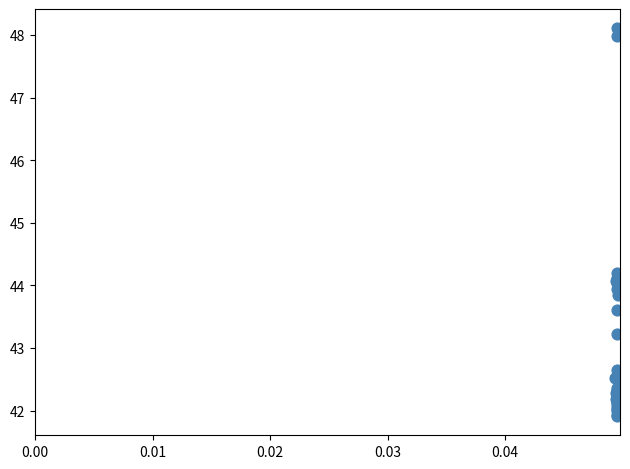

What Y value in the scatter plot is closest to 45?

44.2